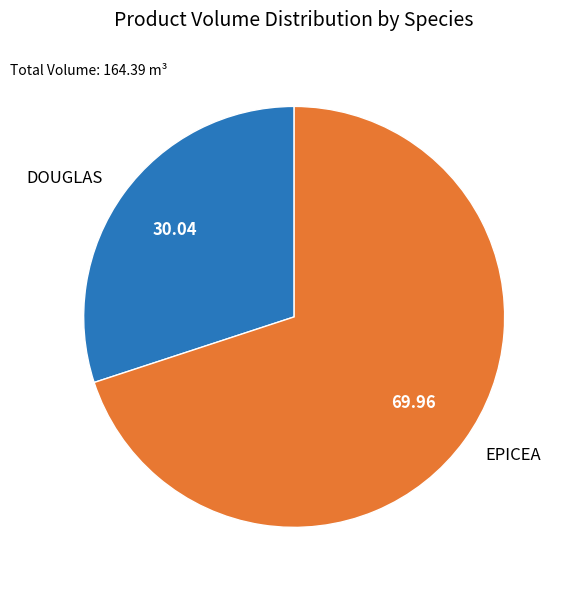

Which has a higher value, DOUGLAS or EPICEA?

EPICEA